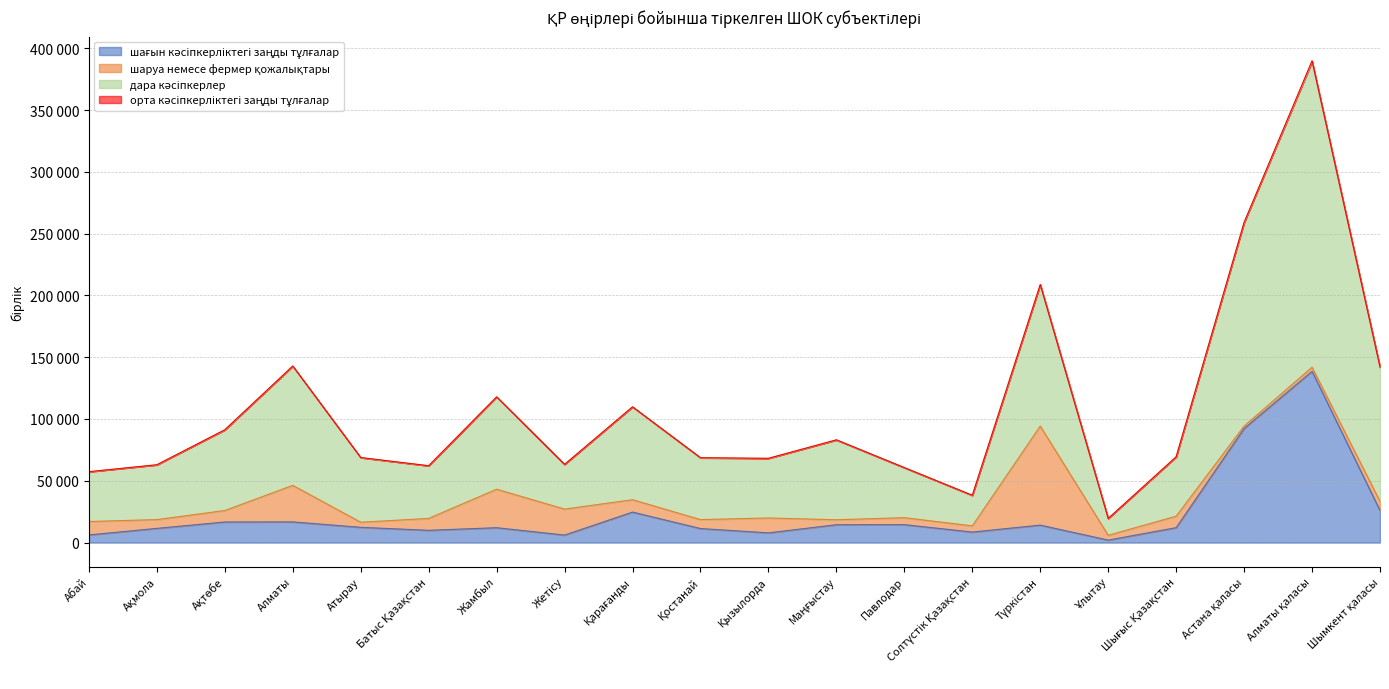

True or false: шағын кәсіпкерліктегі заңды тұлғалар has more than 1 interior local peaks.

True